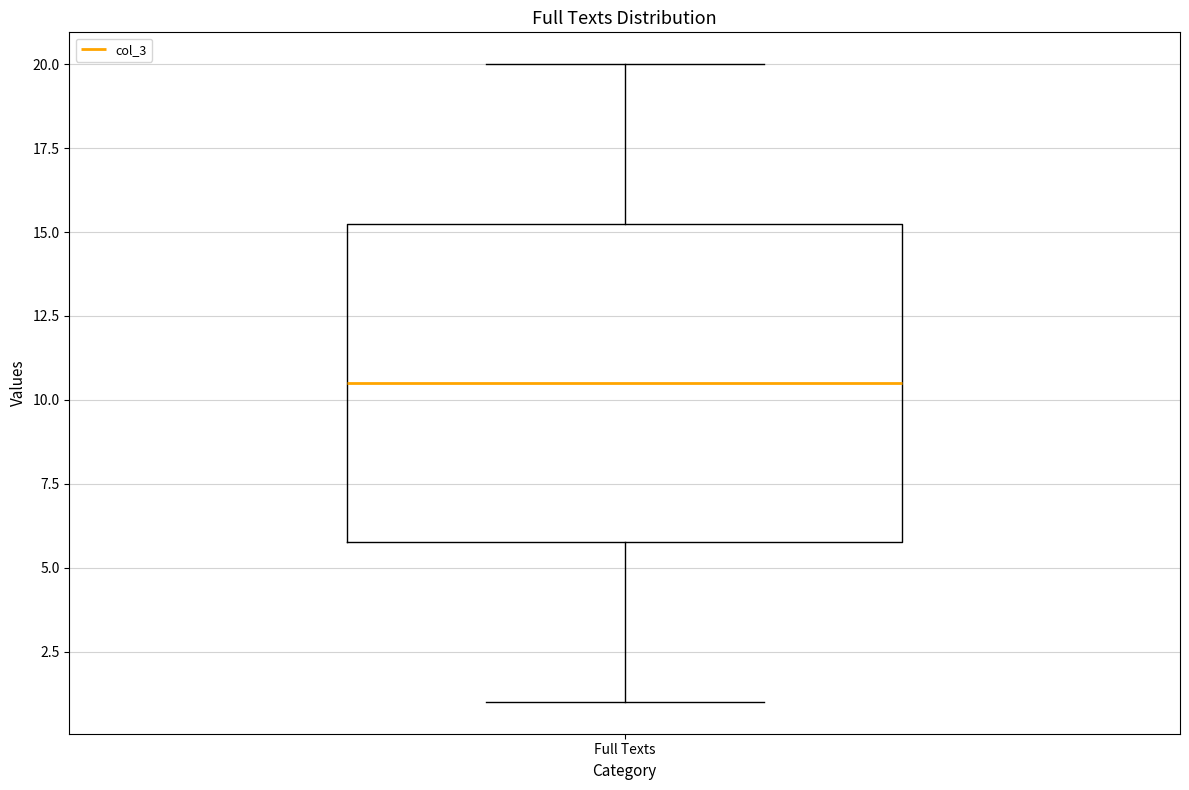

Where is the upper edge of the box for Full Texts on the y-axis? The values are not printed on the chart, so give them approximately, as read against the axis.

15.5